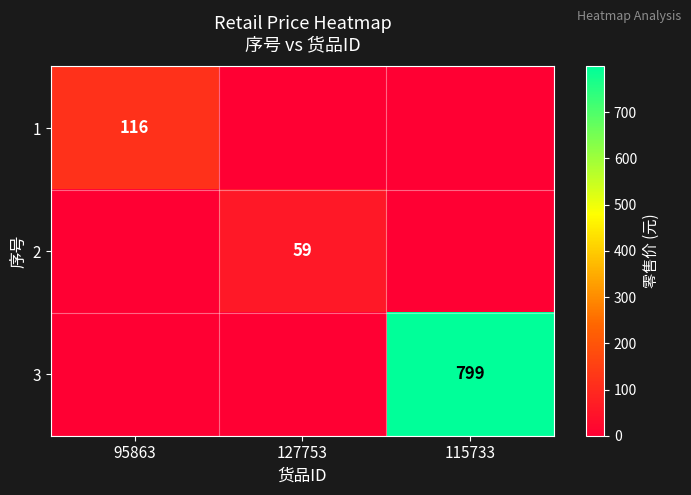

What is the maximum value shown in the chart?

799